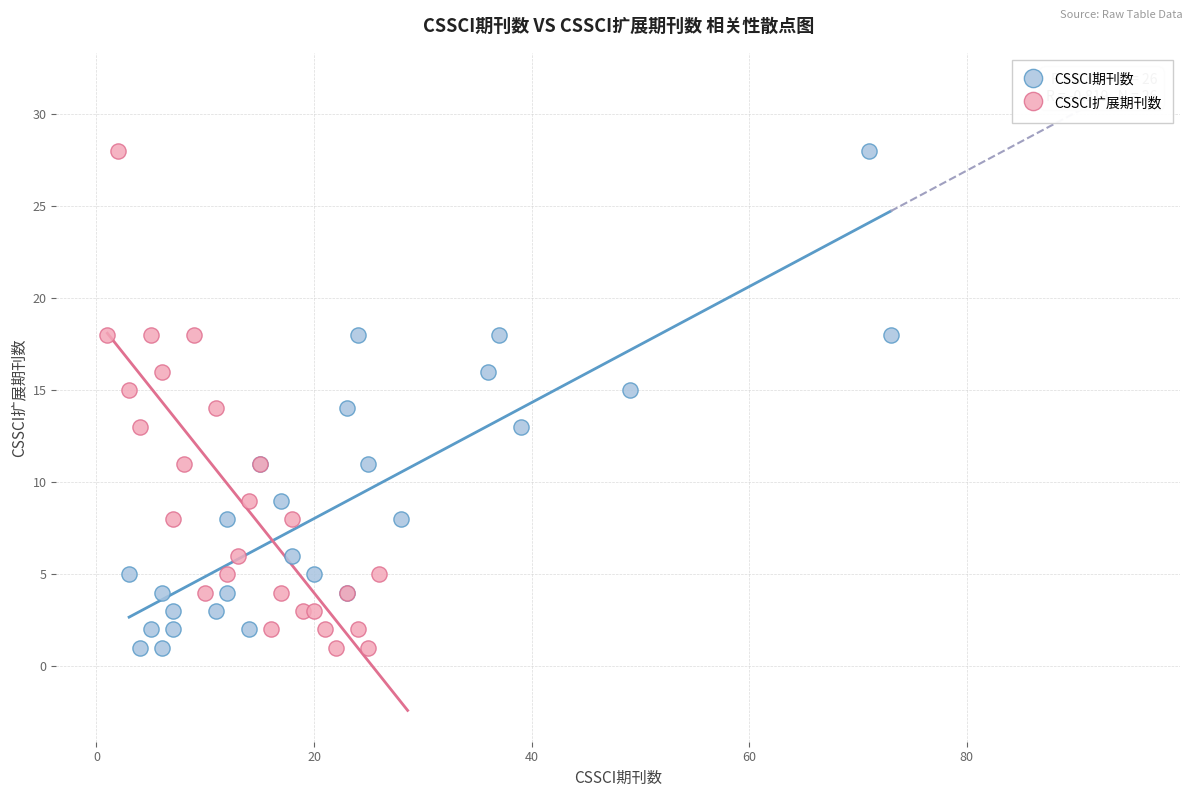

What are all the series names shown in the legend?

CSSCI期刊数, CSSCI扩展期刊数